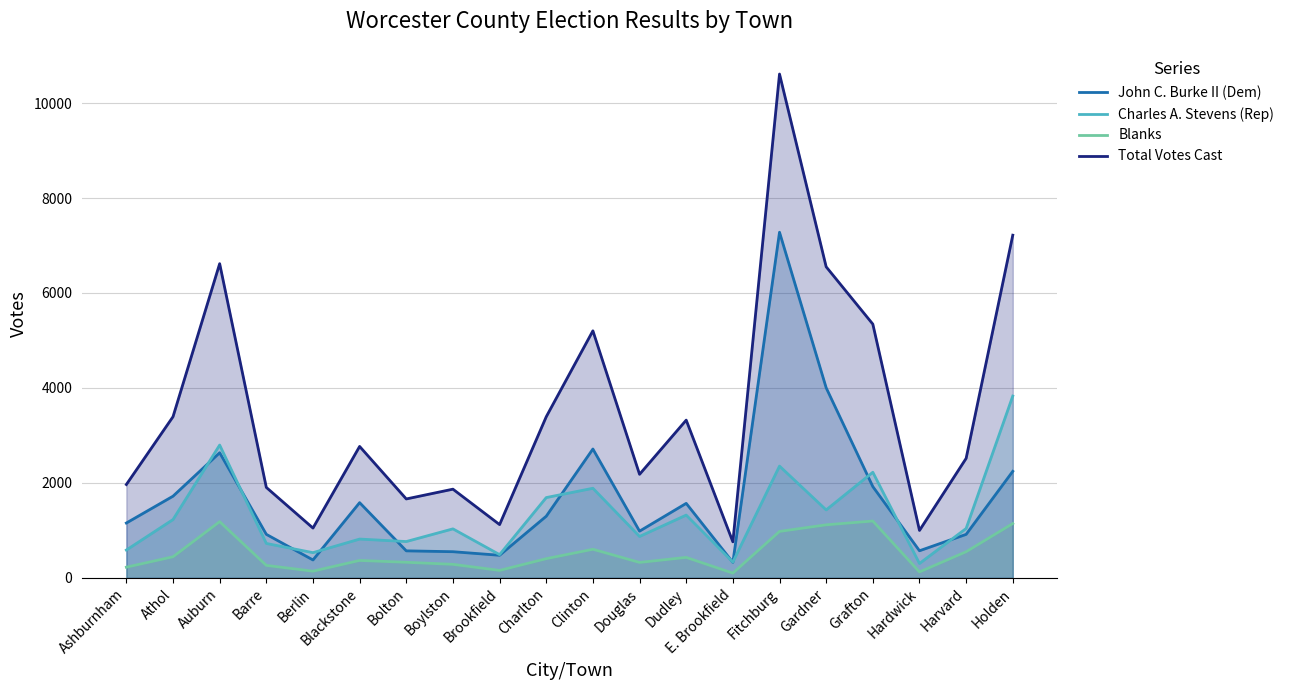

What is the minimum value shown in the chart?

100